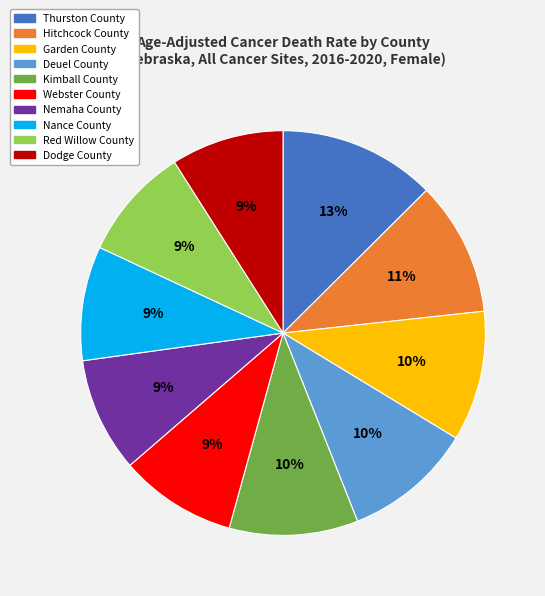

Do Nemaha County and Webster County together represent more than half of the pie?

No